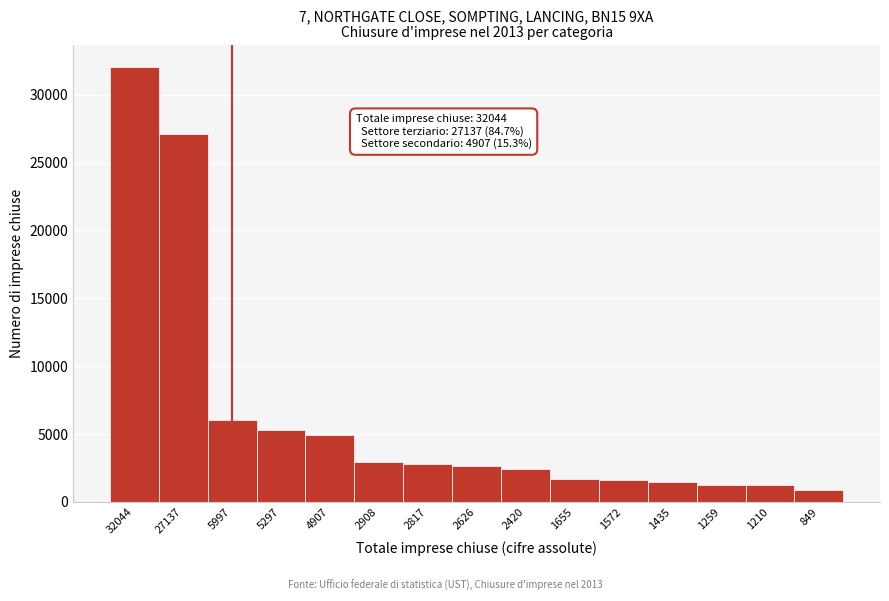

Approximately how many times larger is the value at 5297 compared to 2908?

1.8